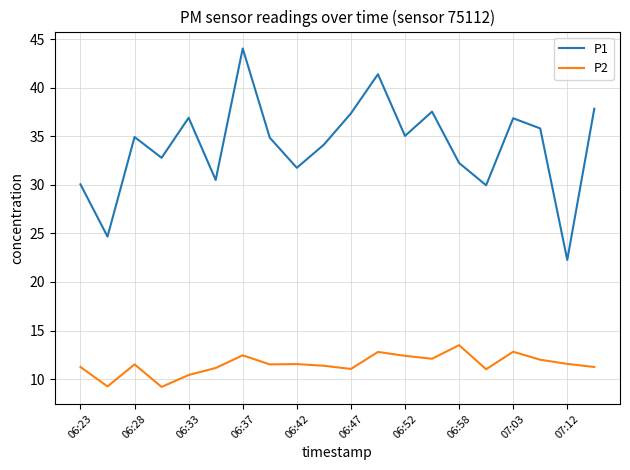

Which series has the largest total across all categories?

P1